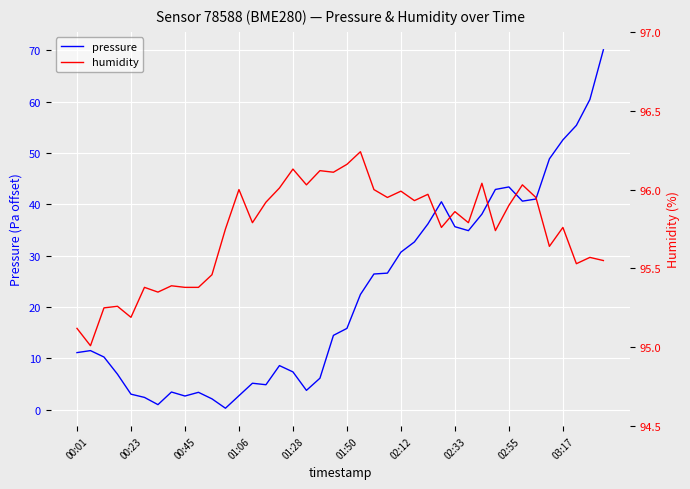

Between 37 and 18, which is larger?

37